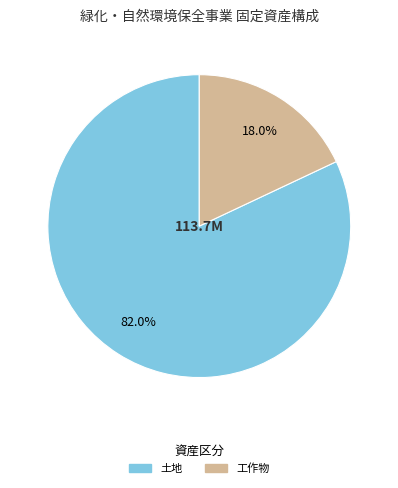

How much of the chart is everything except 土地?

18.0%